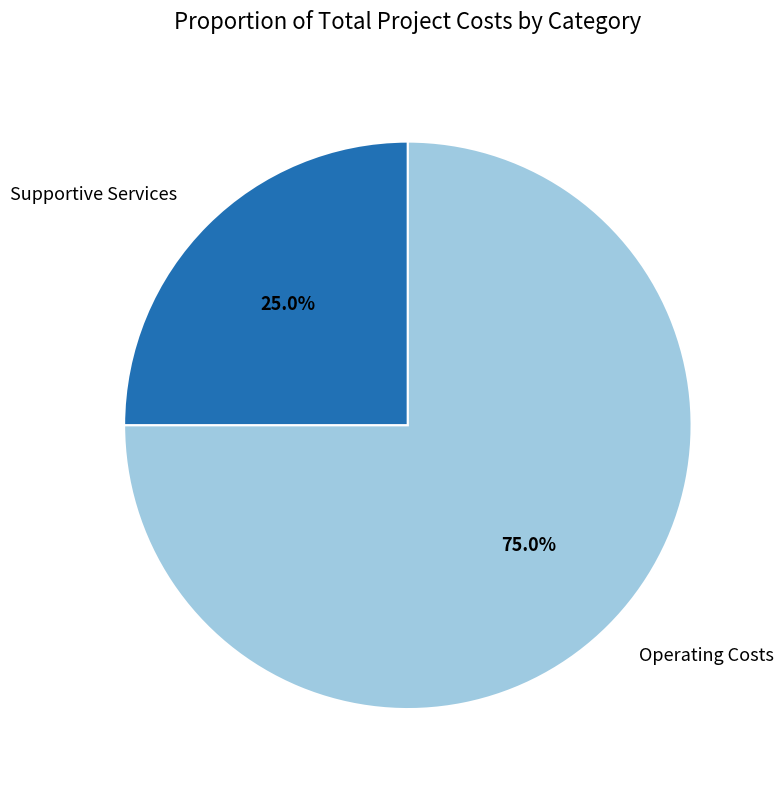

Which category has the biggest portion of the pie?

Operating Costs